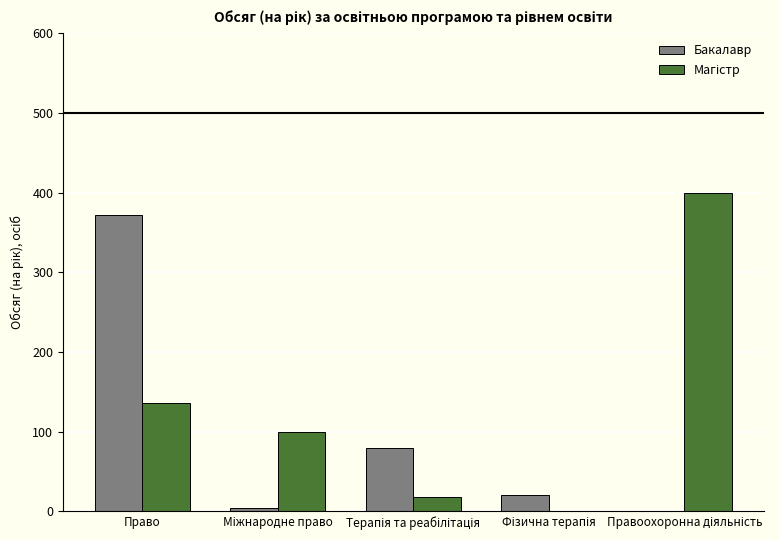

Are the bars grouped side by side (vs. stacked)?

Yes